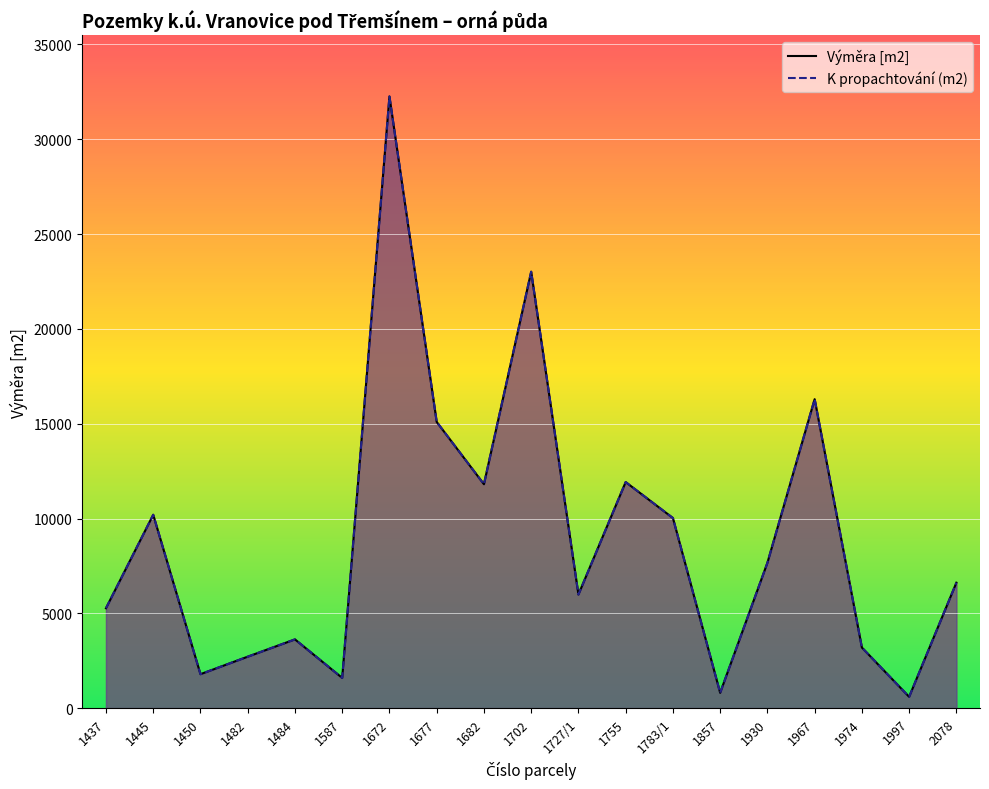

The K propachtování (m2) series shows 17382 at 1783/1. True or false?

False